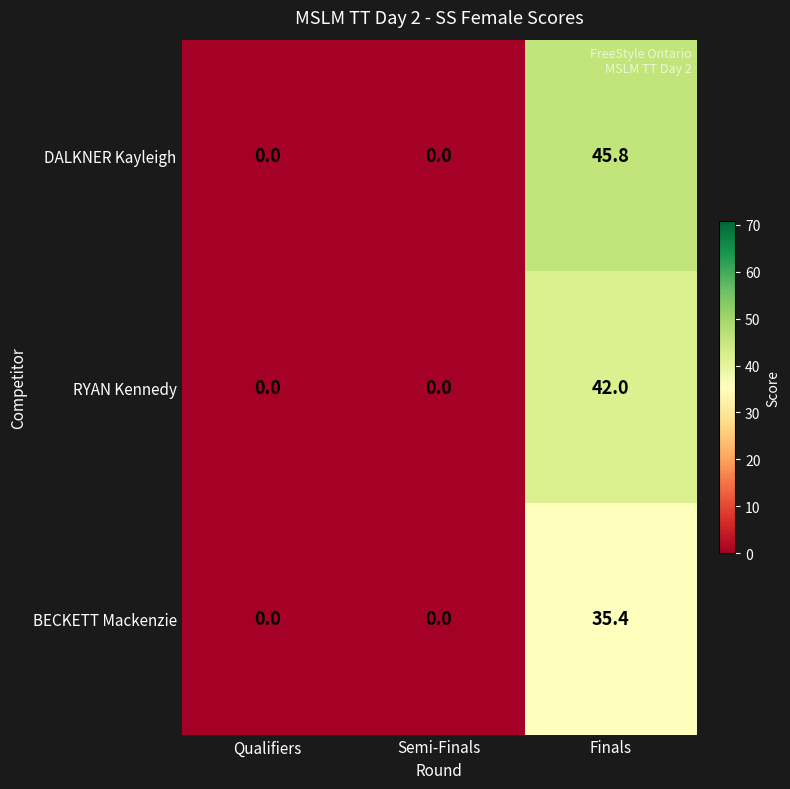

How many values in the DALKNER Kayleigh series exceed 0?

1